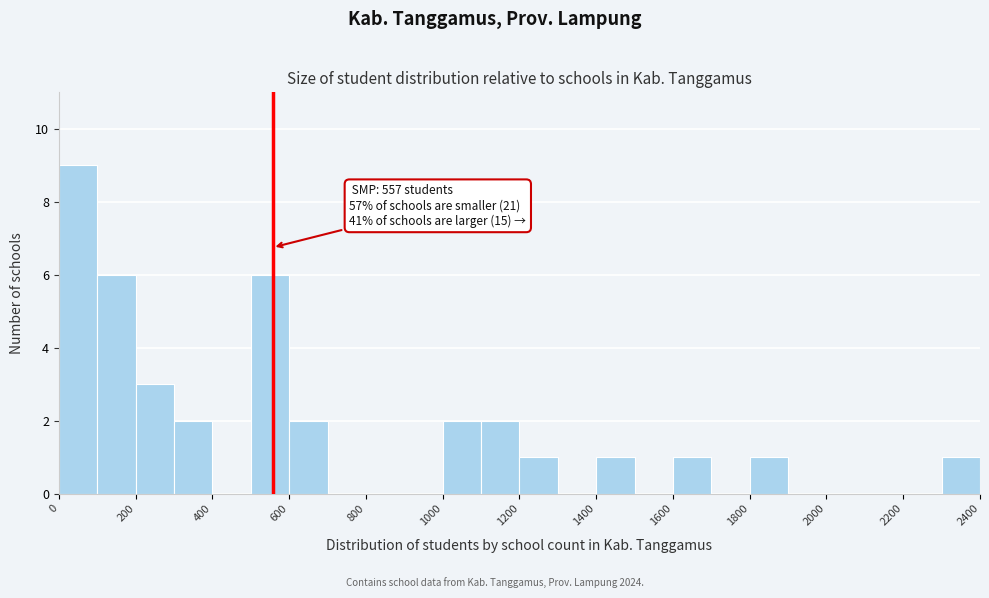

Which range on the x-axis has the tallest bar?

0 to 100